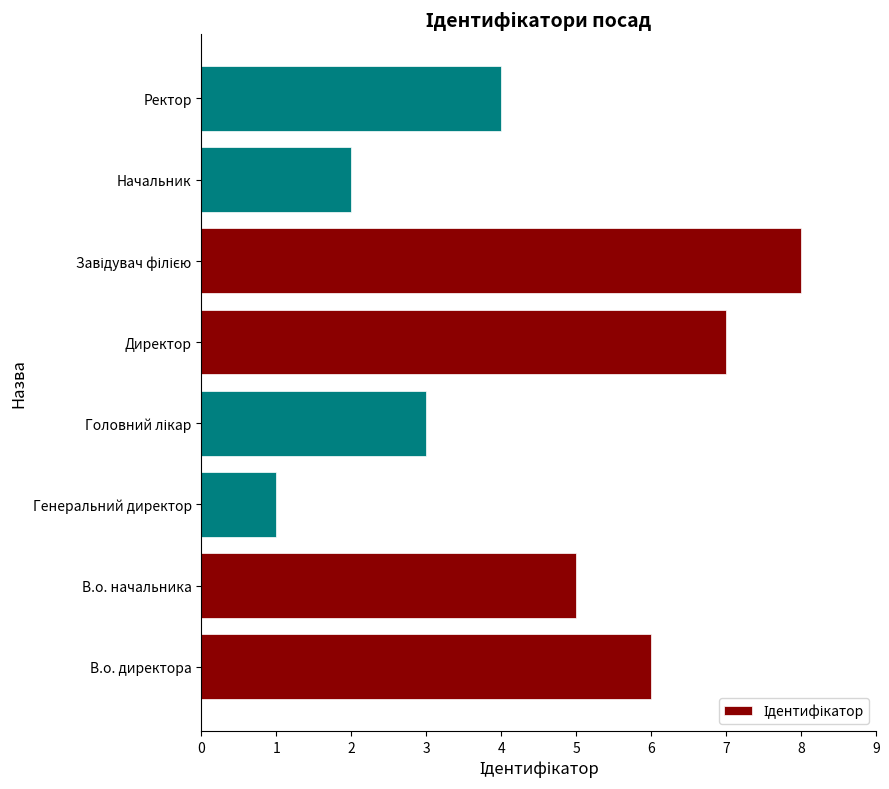

The chart shows a value of 1 at Генеральний директор. True or false?

True